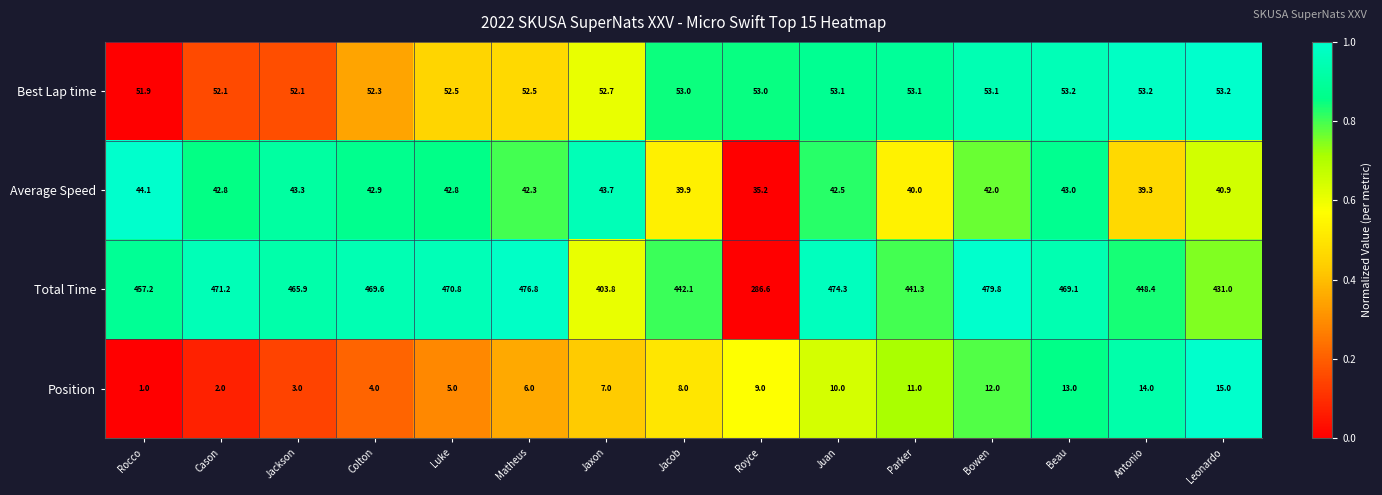

Which label corresponds to the largest value in the chart?

Bowen